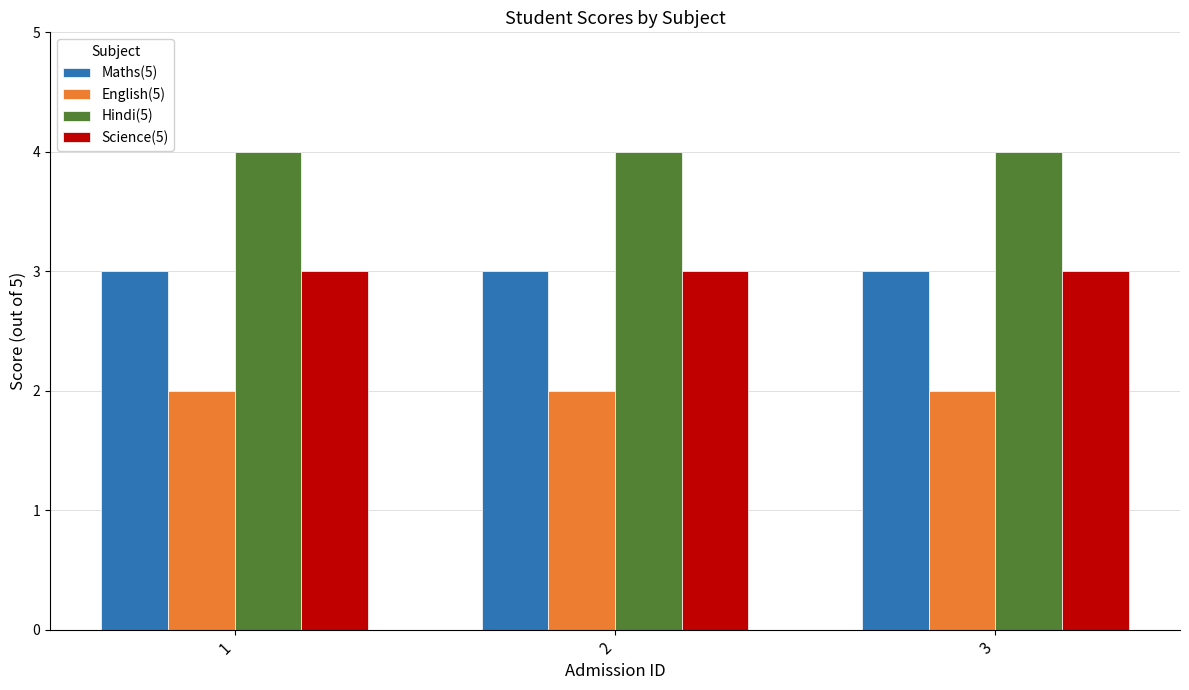

At how many categories does at least one series exceed 3?

3